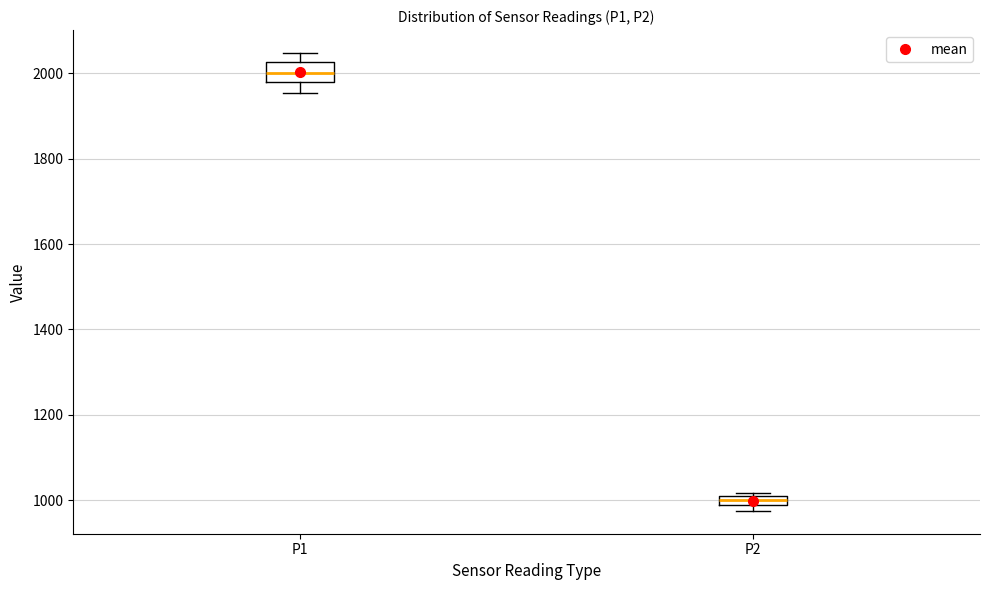

Where is the lower edge of the box for P2 on the y-axis? The values are not printed on the chart, so give them approximately, as read against the axis.

980